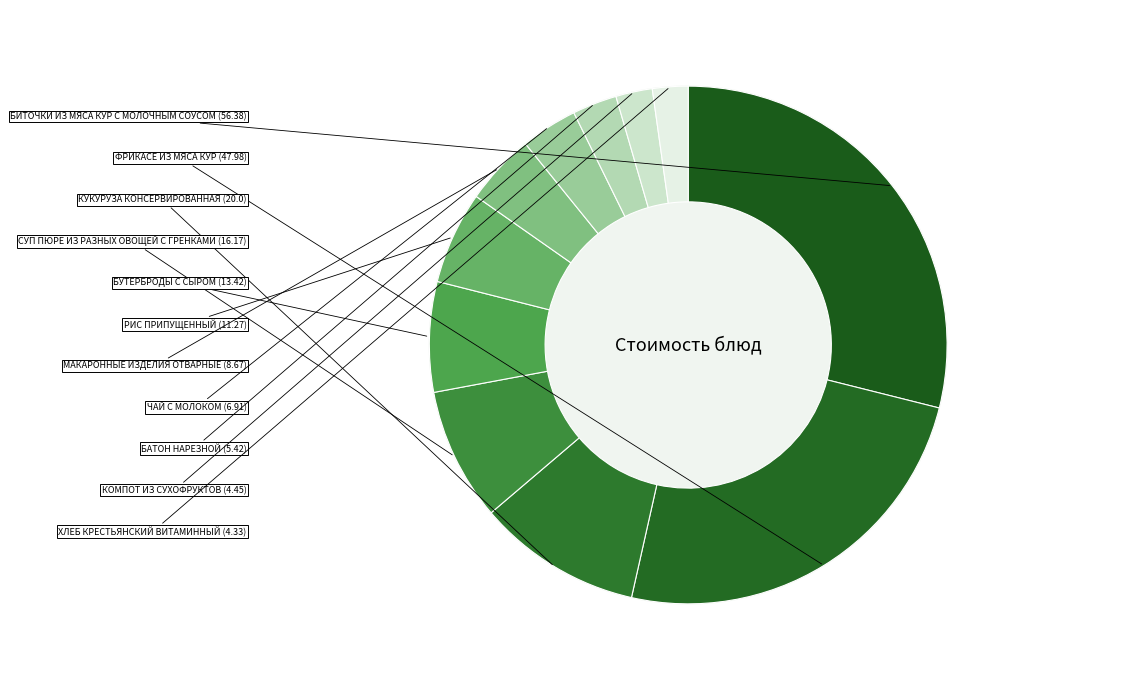

Is КОМПОТ ИЗ СУХОФРУКТОВ the majority of the pie?

No